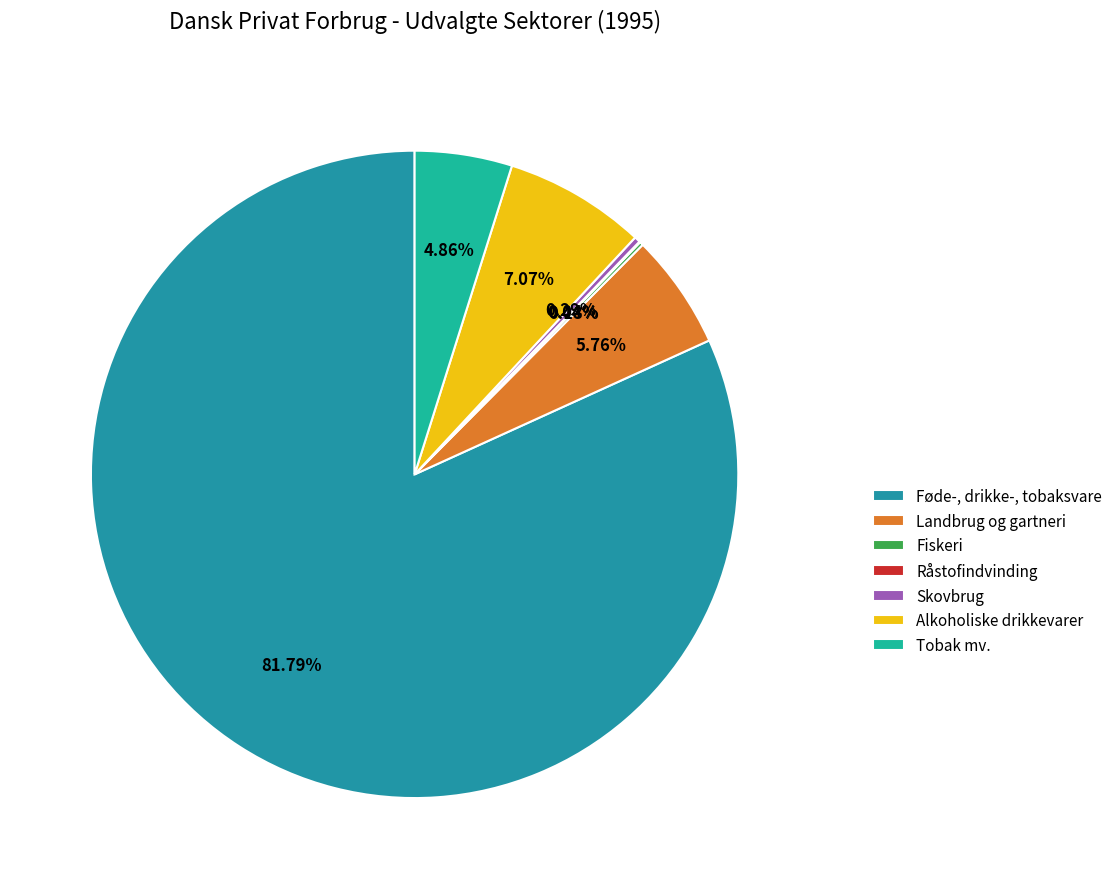

Does any single category account for the majority?

Yes